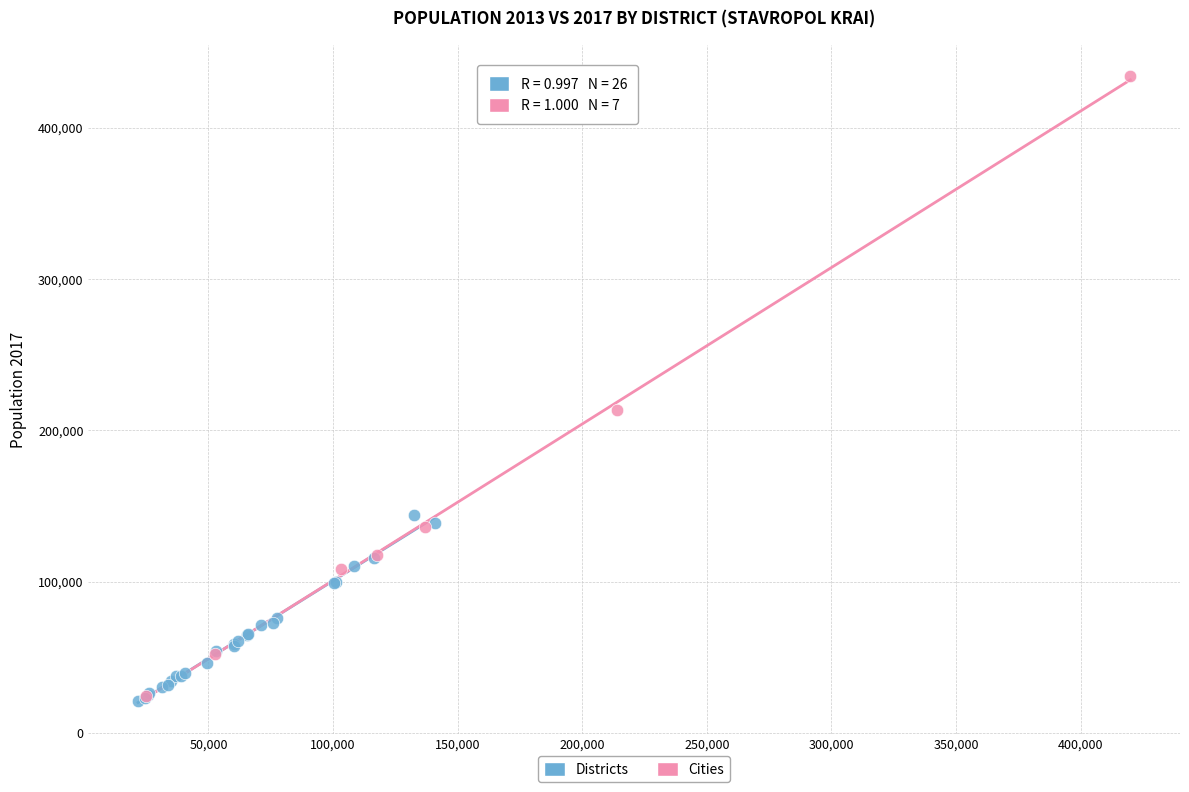

Which series has the widest spread of Y values?

Cities